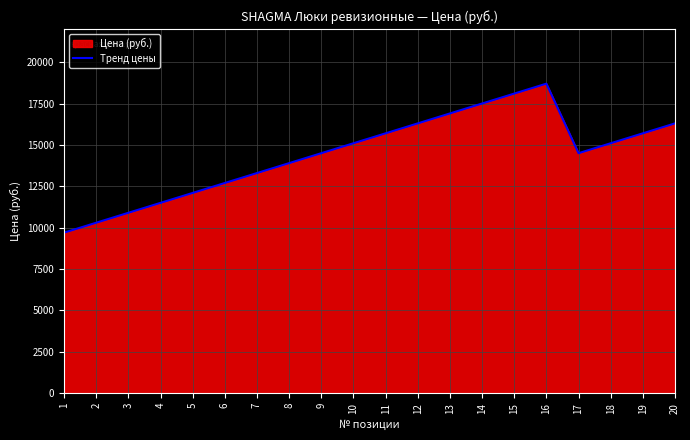

Which has a higher value, 14 or 2?

14